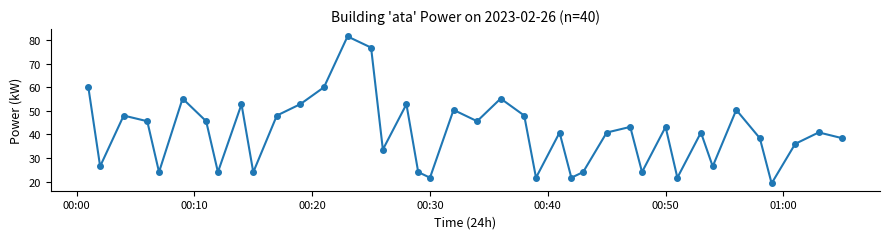

What is the value of the 28th point from the left?

40.8